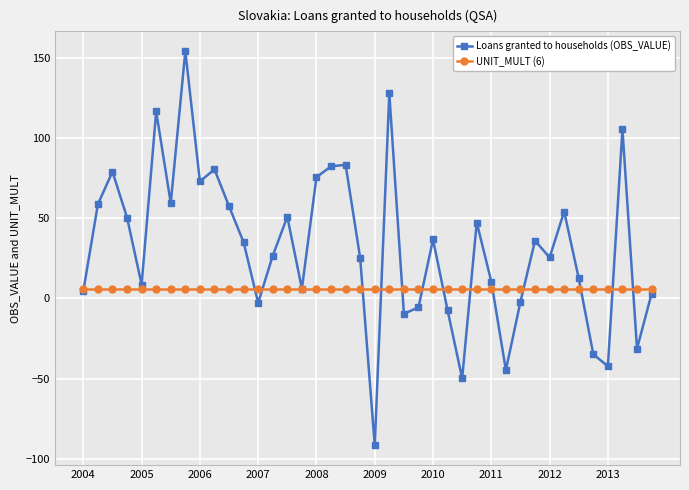

Rank the series by their maximum value, from lowest to highest.

UNIT_MULT (6), Loans granted to households (OBS_VALUE)